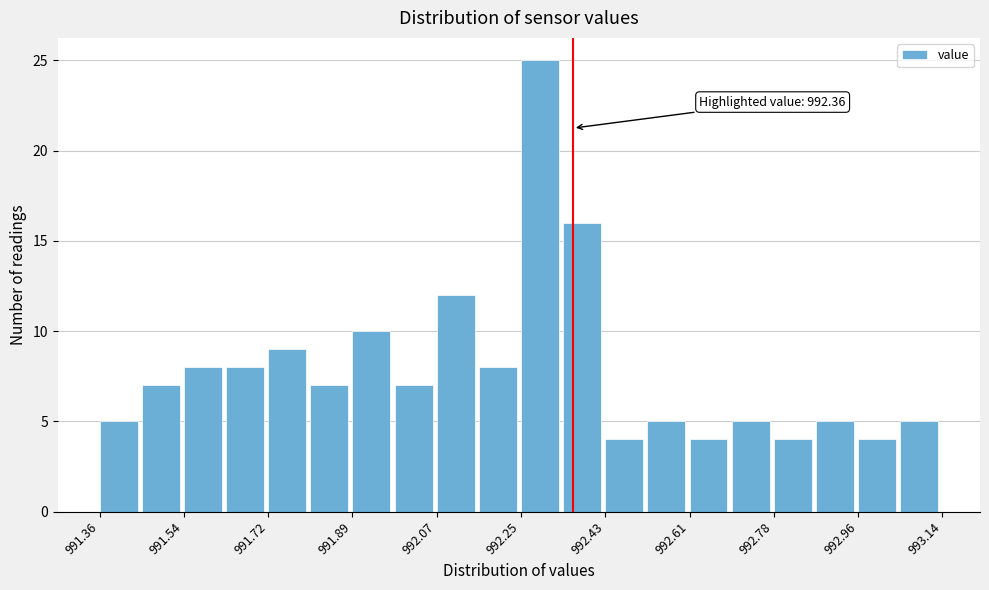

Which range on the x-axis has the tallest bar?

992.26 to 992.34